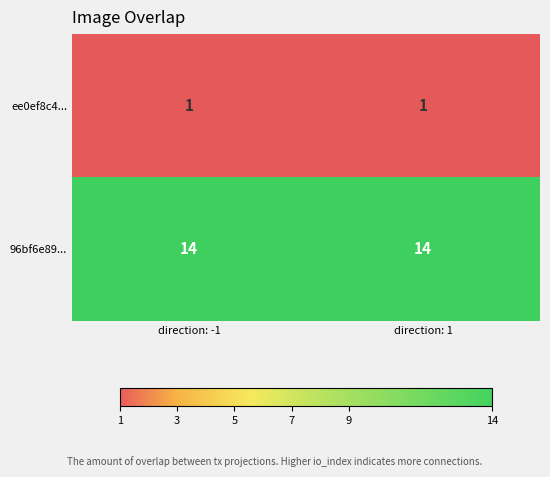

What is the spread (max minus min) of values at direction: 1?

13